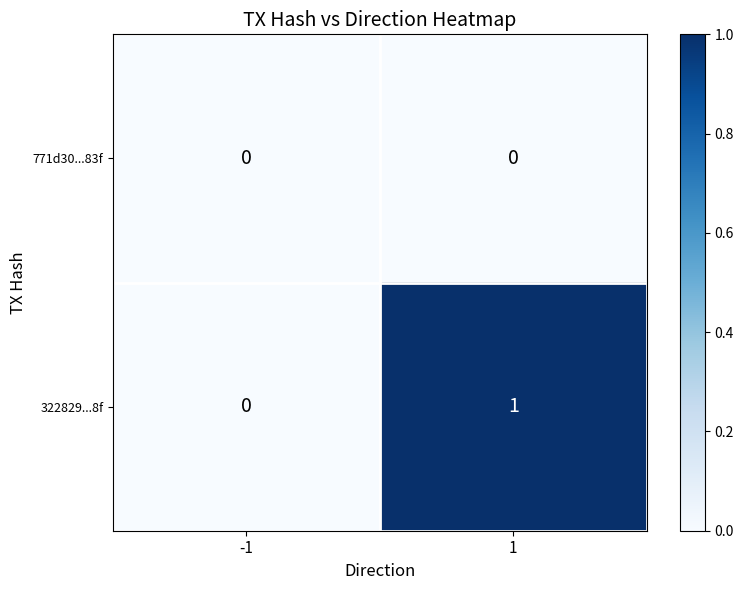

How many data points does each series have?

2